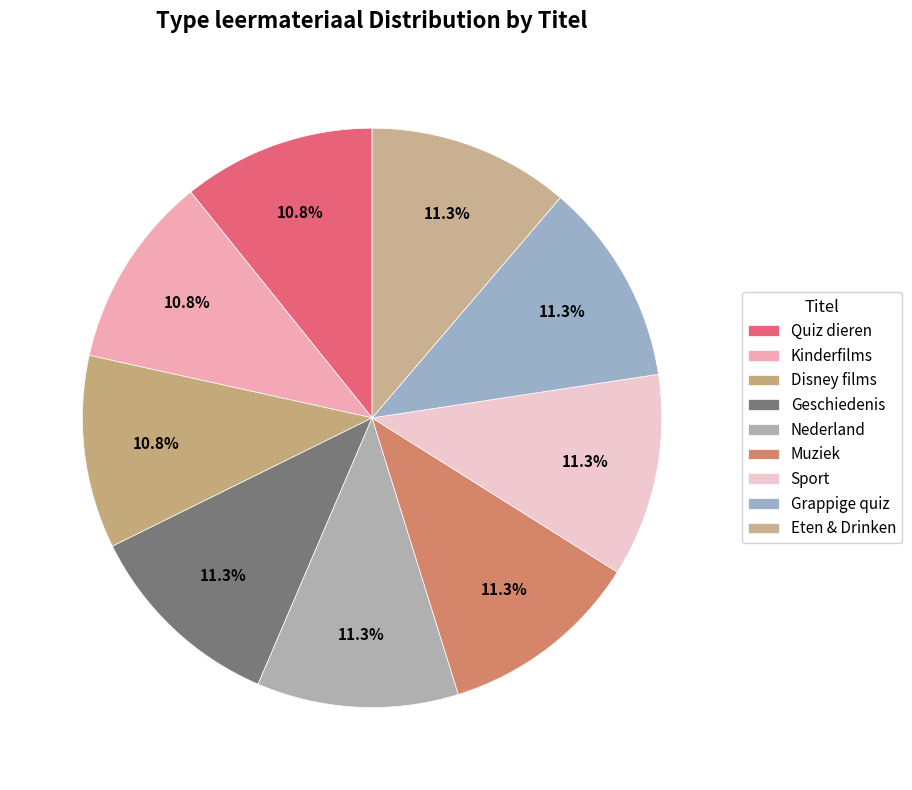

How many slices are in this pie chart?

9